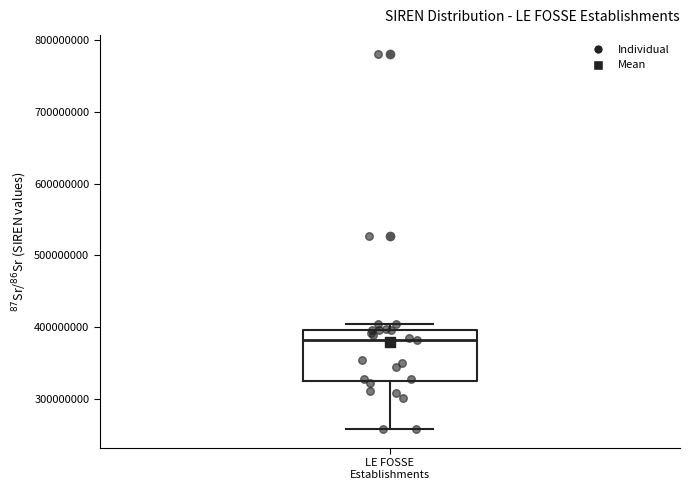

Read this box plot against the y-axis: the position of the median line, the range covered by the box, and the ends of both whiskers. The values are not printed on the chart, so give them approximately, as read against the axis.

median 380000000, box 320000000 to 400000000, whiskers 260000000 to 400000000 (just above the box's upper edge)